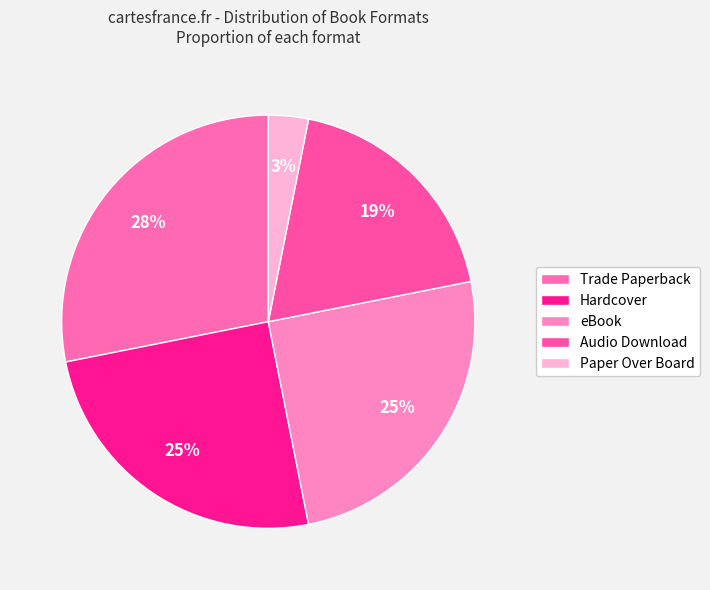

The Trade Paperback slice represents 38% of the pie. True or false?

False